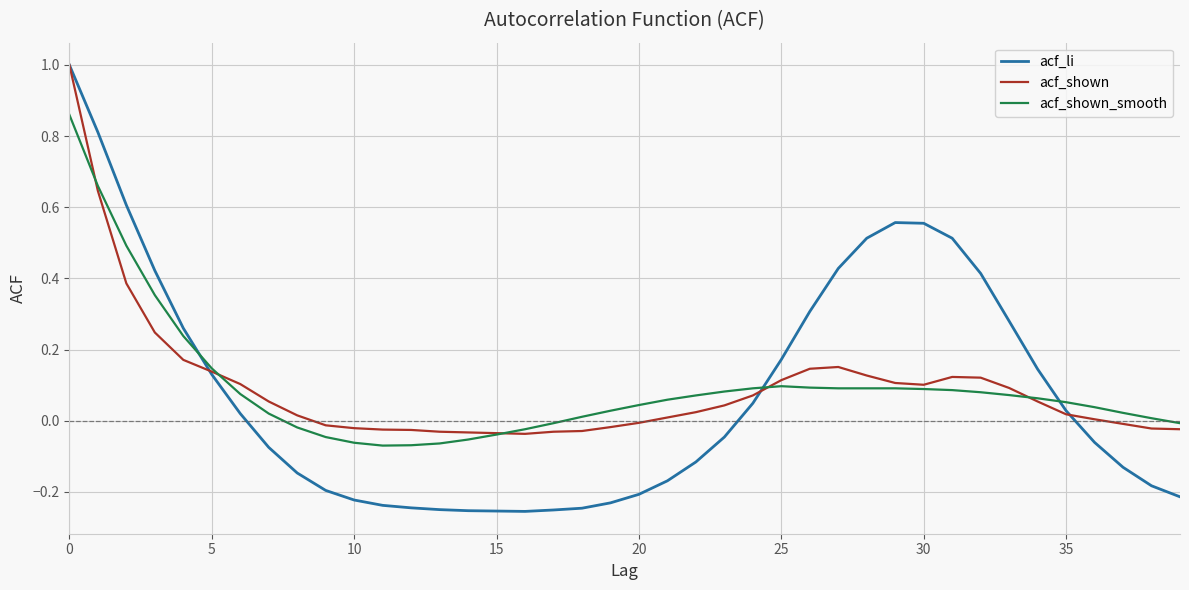

How many categories are shown in the chart?

40